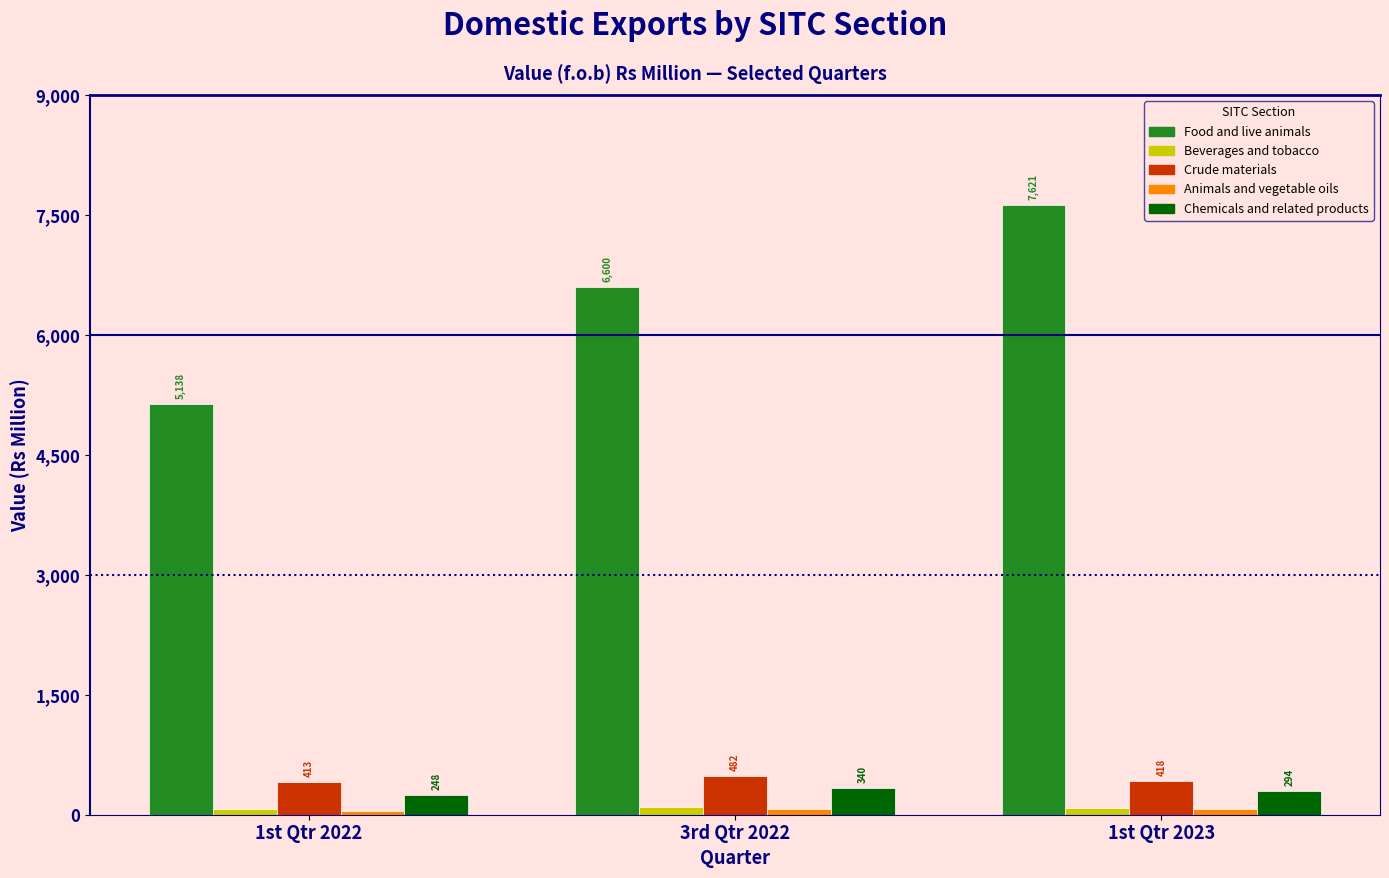

Where does the Beverages and tobacco series first go above 87?

3rd Qtr 2022